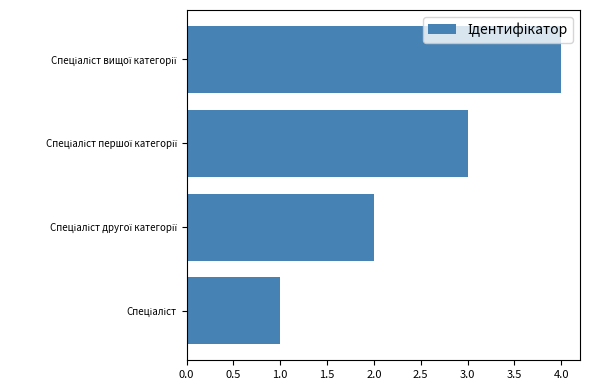

How many bars are there in total?

4